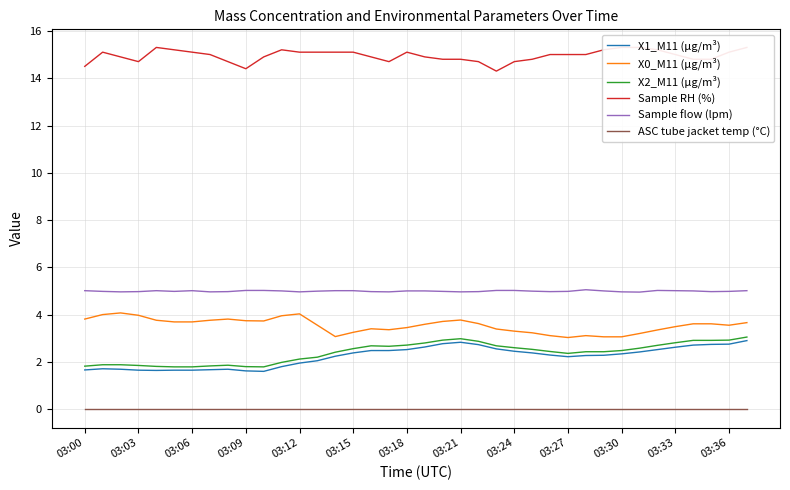

True or false: Sample flow (lpm) and X2_M11 (μg/m³) cross at least once.

False